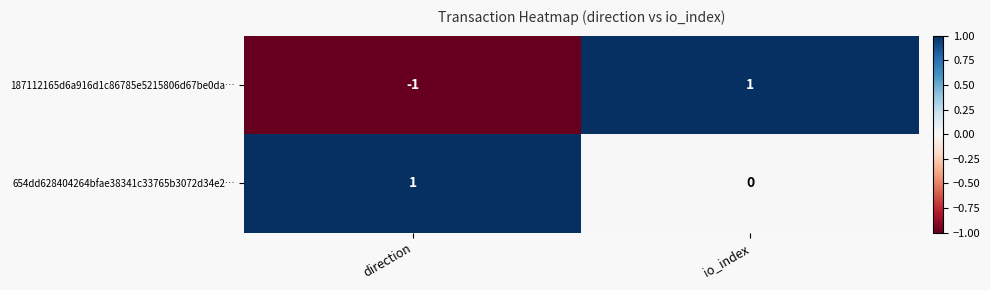

How many values in 187112165d6a916d1c86785e5215806d67be0da… are below zero?

1